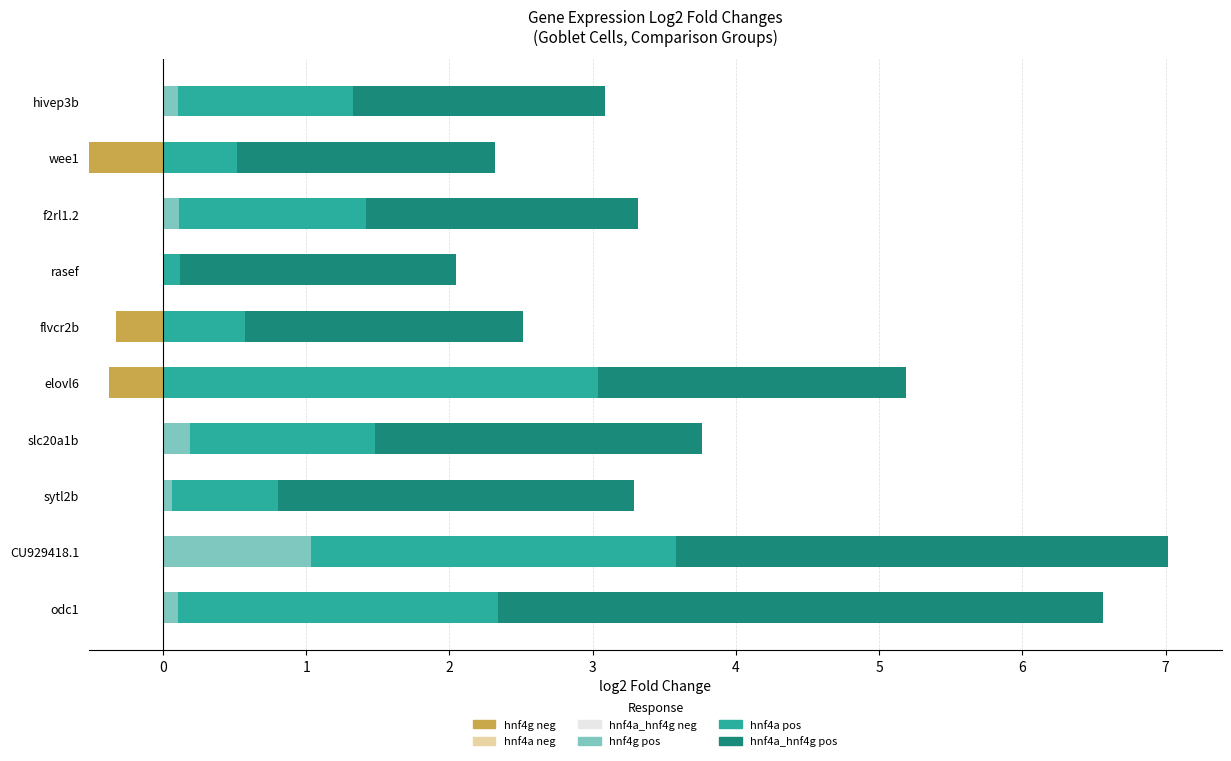

What is the difference between the maximum and minimum values in the hnf4aCV1.vs.WTCV1 log2 (pos) series?

2.9